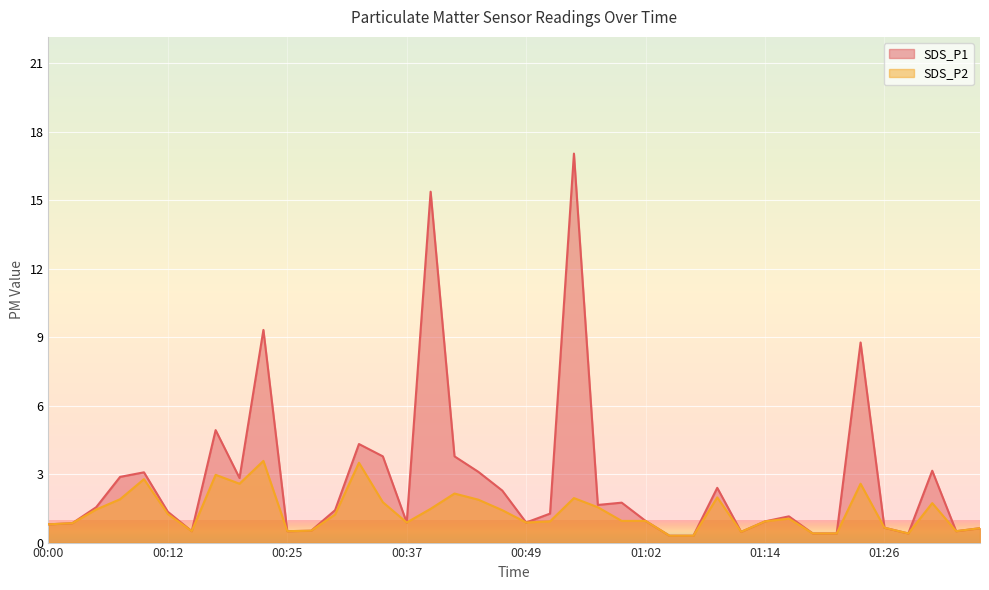

True or false: SDS_P2 and SDS_P1 cross at least once.

False